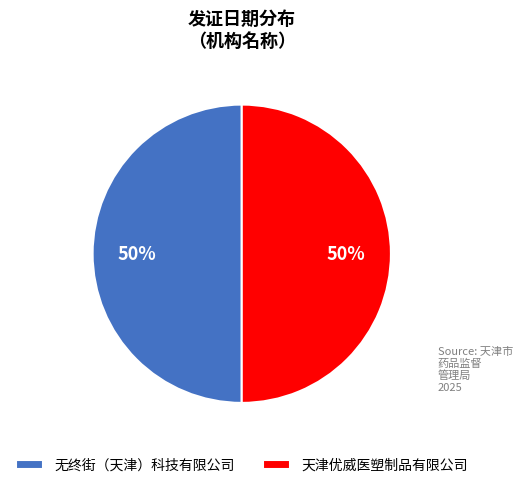

How many segments does this pie chart have?

2